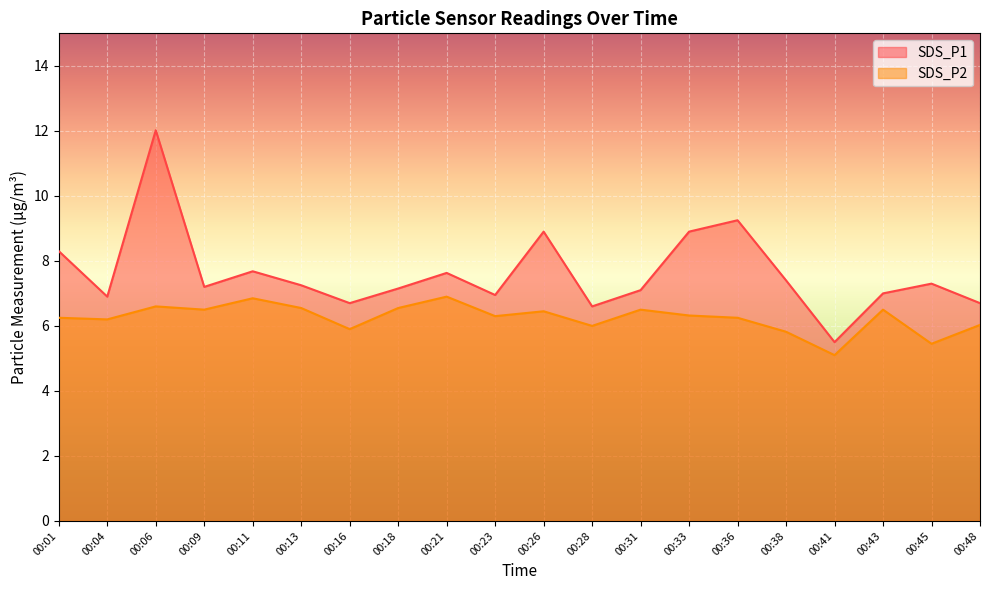

At 00:48, list the series in order from largest to smallest.

SDS_P1, SDS_P2